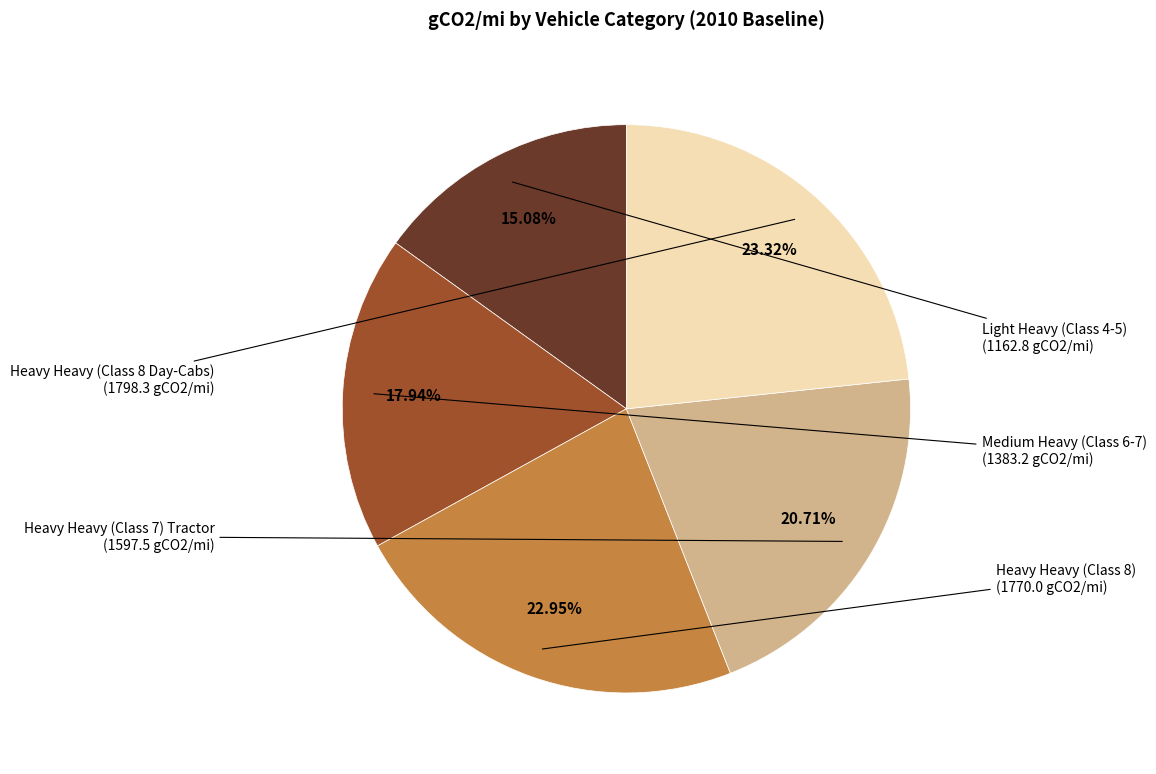

Do Heavy Heavy (Class 8 Day-Cabs) and Heavy Heavy (Class 7) Tractor together represent more than half of the pie?

No